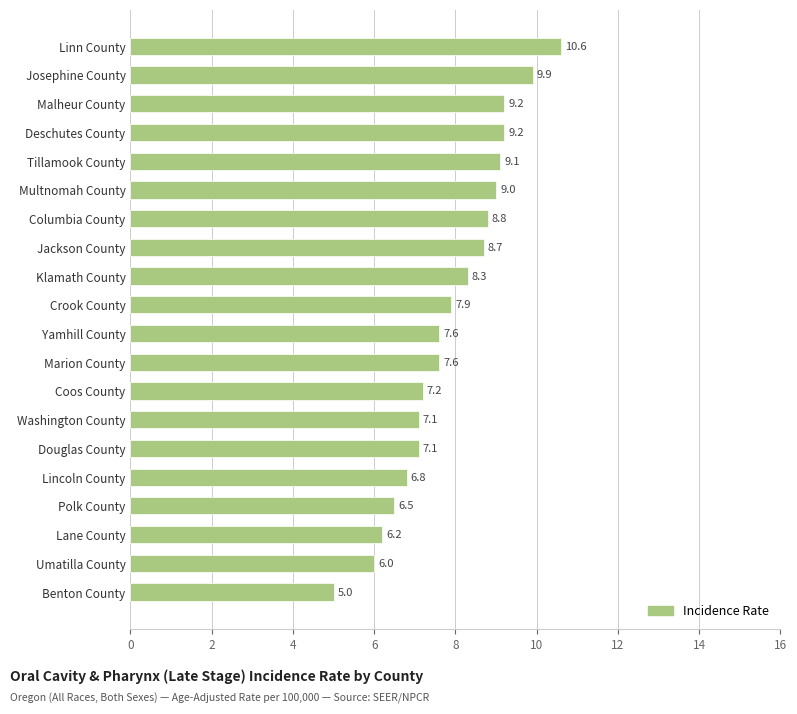

Is it true that the value at Klamath County is 8.3?

True